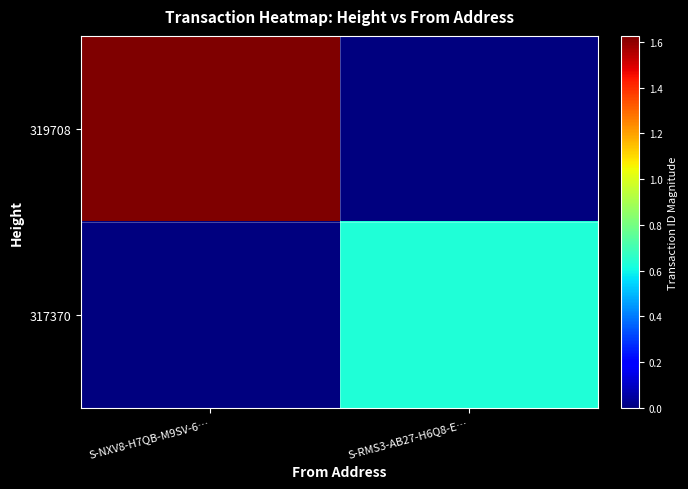

At how many categories does at least one series exceed 8221094068488543232?

1